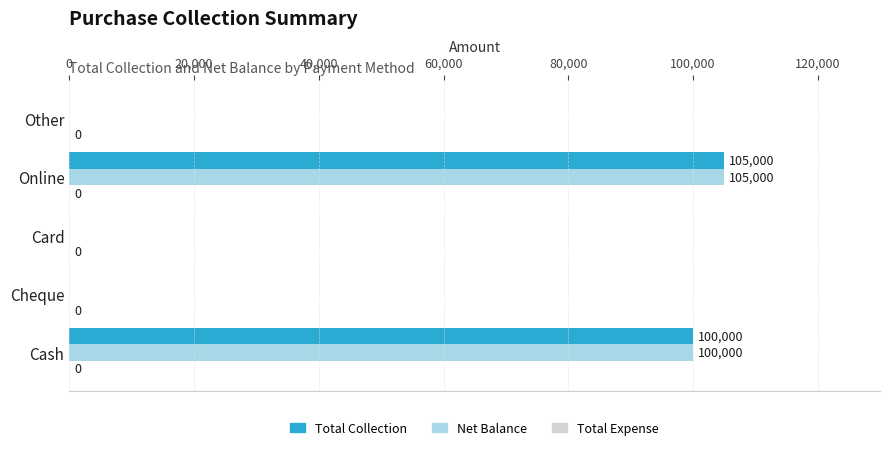

At which category is the sum across all series the highest?

Online